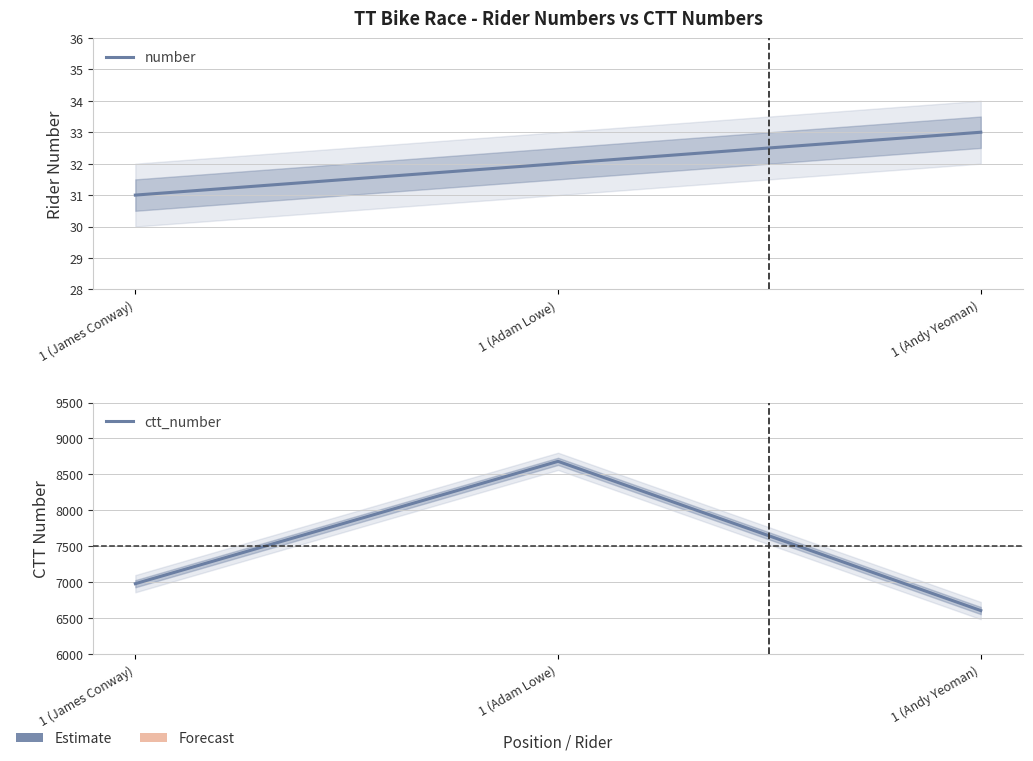

What is the value of the ctt_number point at the 2nd from the left?

8681